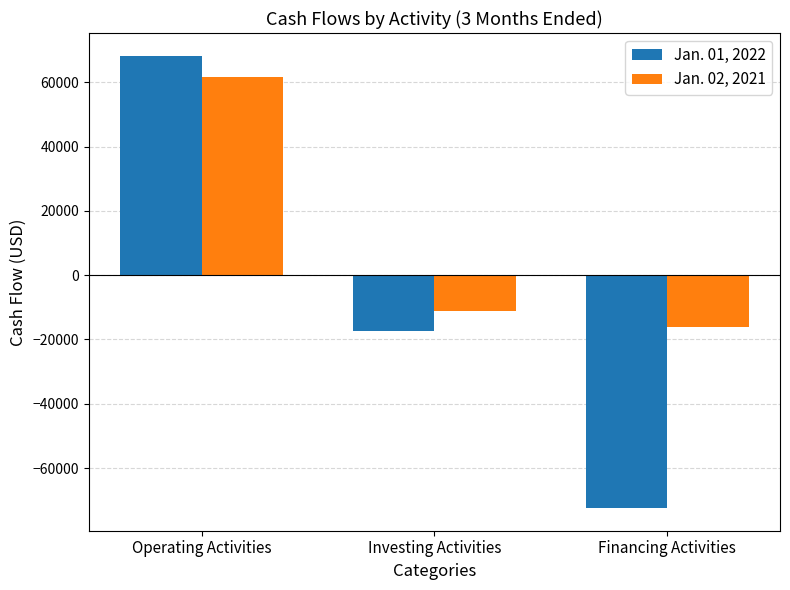

What is the minimum value shown in the chart?

-72461